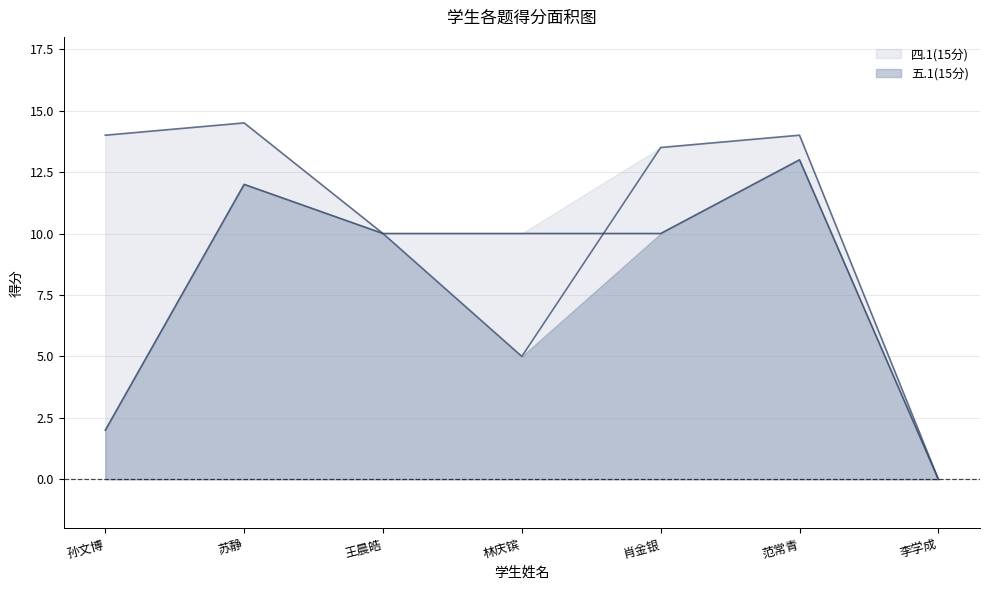

What is the value of the 五.1(15分) point at the 5th from the left?

10.0